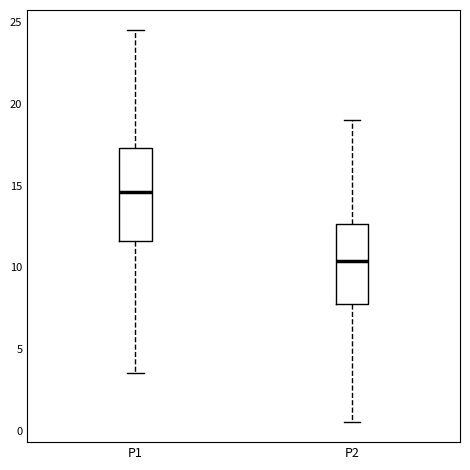

Reading left to right, transcribe this box plot: for each box, give where its median line is, the range the box spans, and where its two whiskers end, as read against the y-axis. The values are not printed on the chart, so give them approximately, as read against the axis.

P1: median 14.5, box 11.5 to 17.5, whiskers 3.5 to 24.5
P2: median 10.5, box 7.5 to 12.5, whiskers 0.5 to 19.0